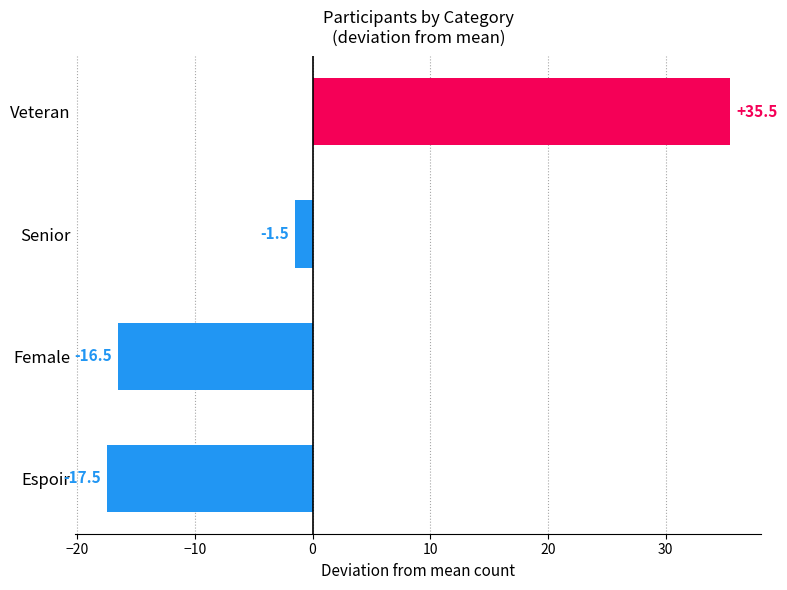

Rank the categories by value from highest to lowest.

Veteran, Senior, Female, Espoir